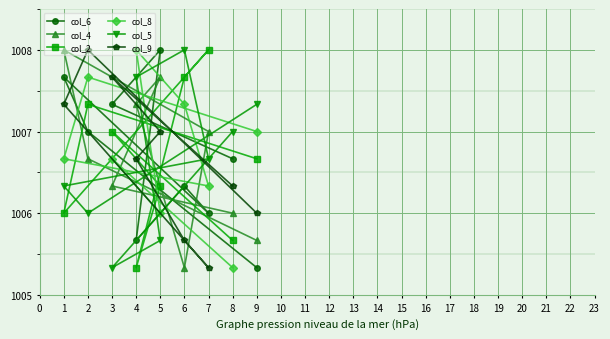

What is the difference between the col_8 values at 9 and 4?

1.0